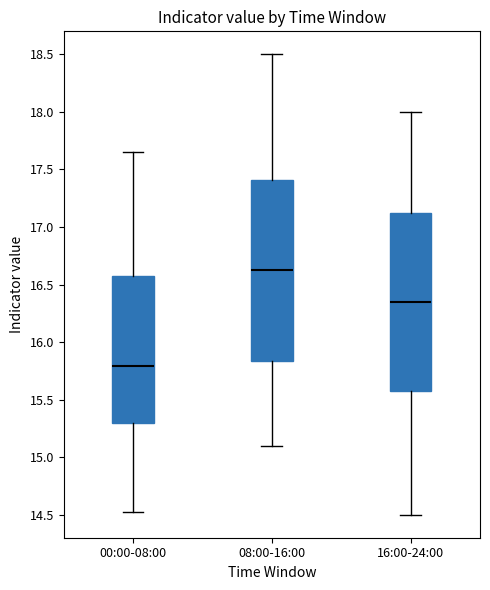

Where does the upper whisker of the box for 16:00-24:00 end on the y-axis? The values are not printed on the chart, so give them approximately, as read against the axis.

18.00